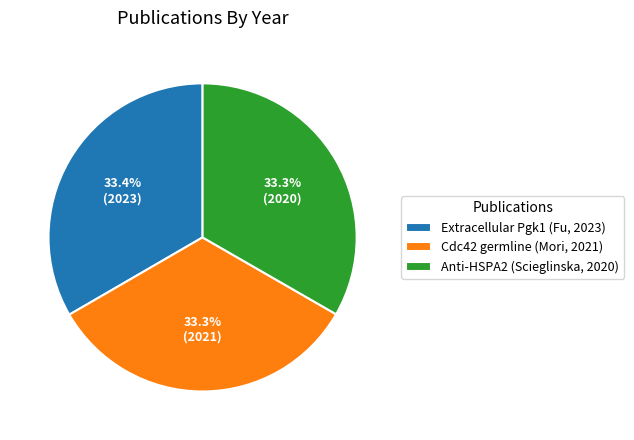

Is Anti-HSPA2 (Scieglinska, 2020) the majority of the pie?

No